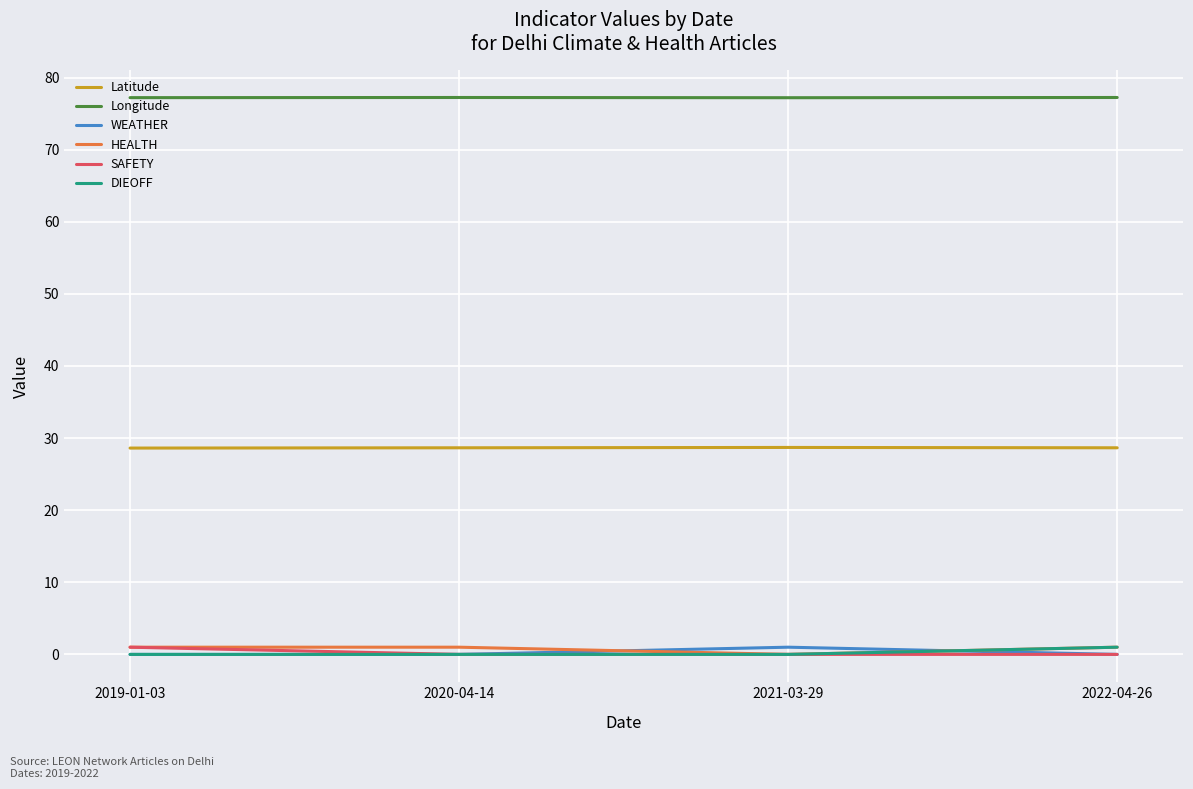

True or false: Latitude and DIEOFF intersect in this chart.

False